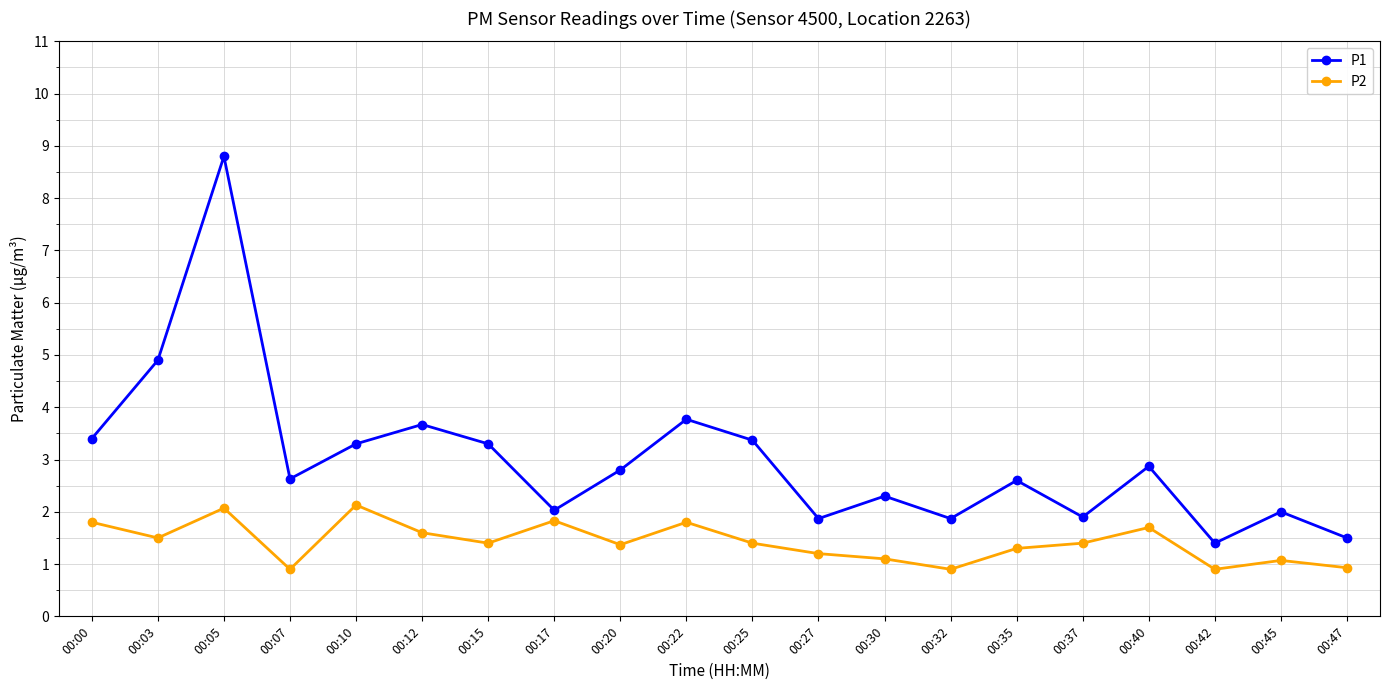

Which series has the widest spread of values?

P1